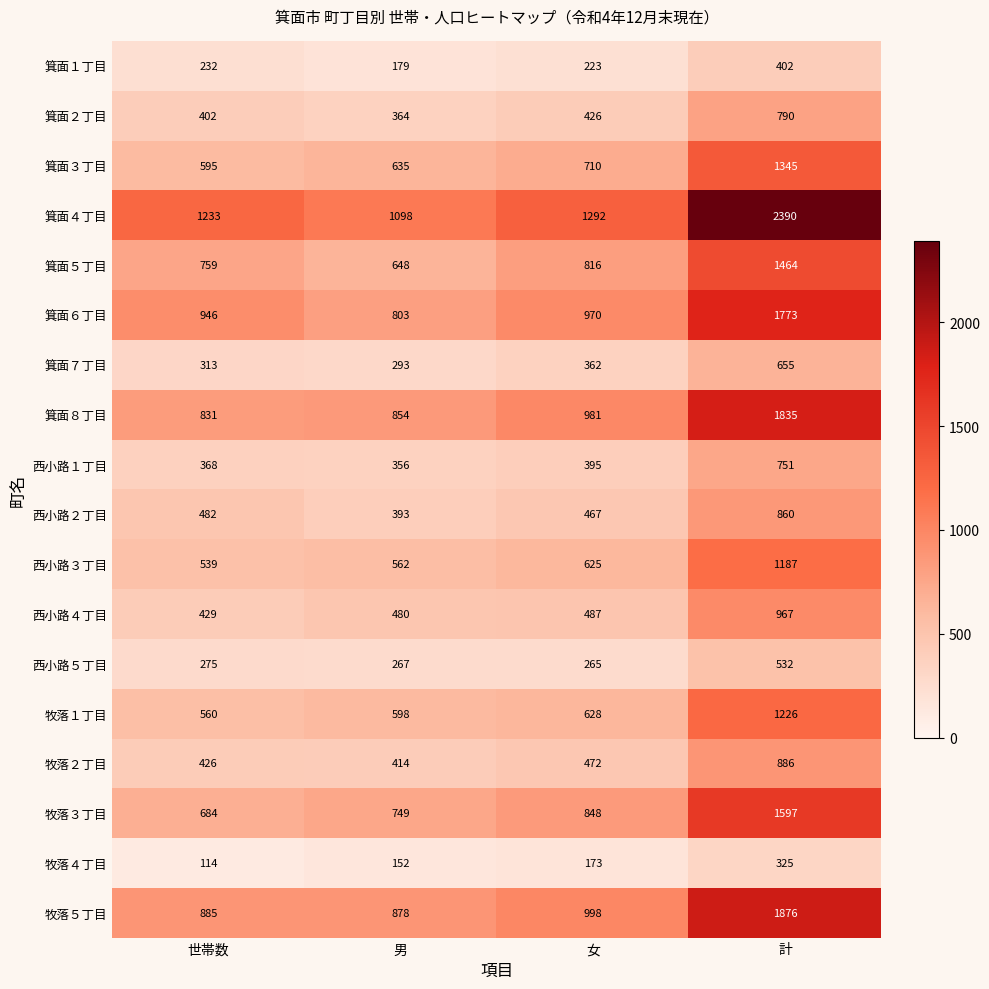

Count the number of data series in this chart.

18